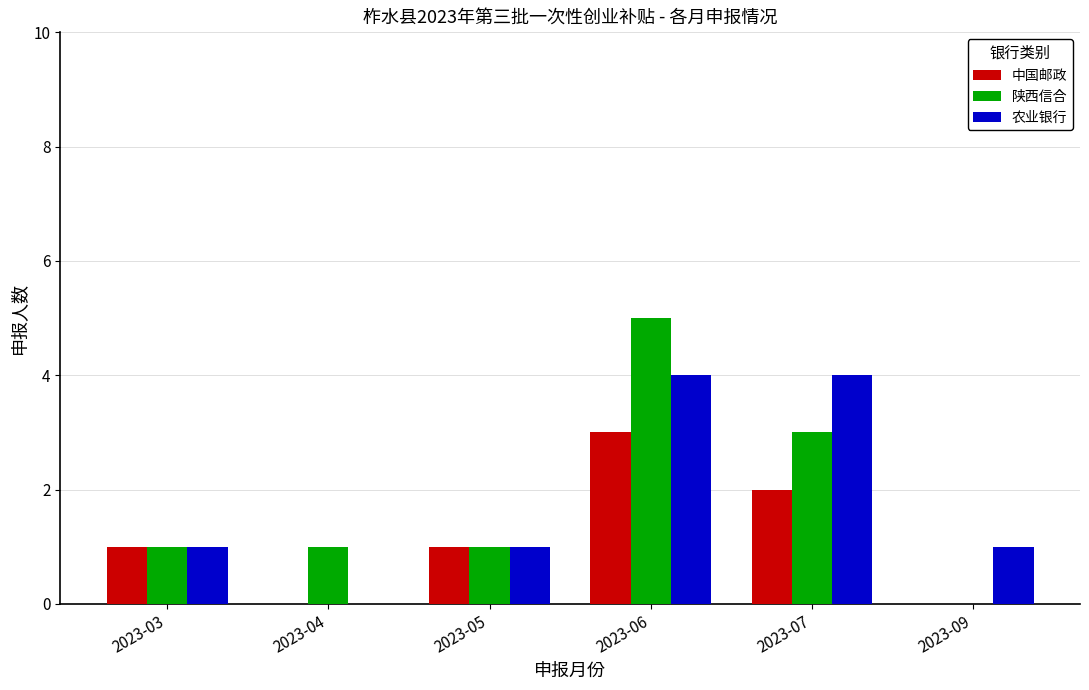

Between 2023-03 and 2023-06, which series saw the biggest shift?

陕西信合